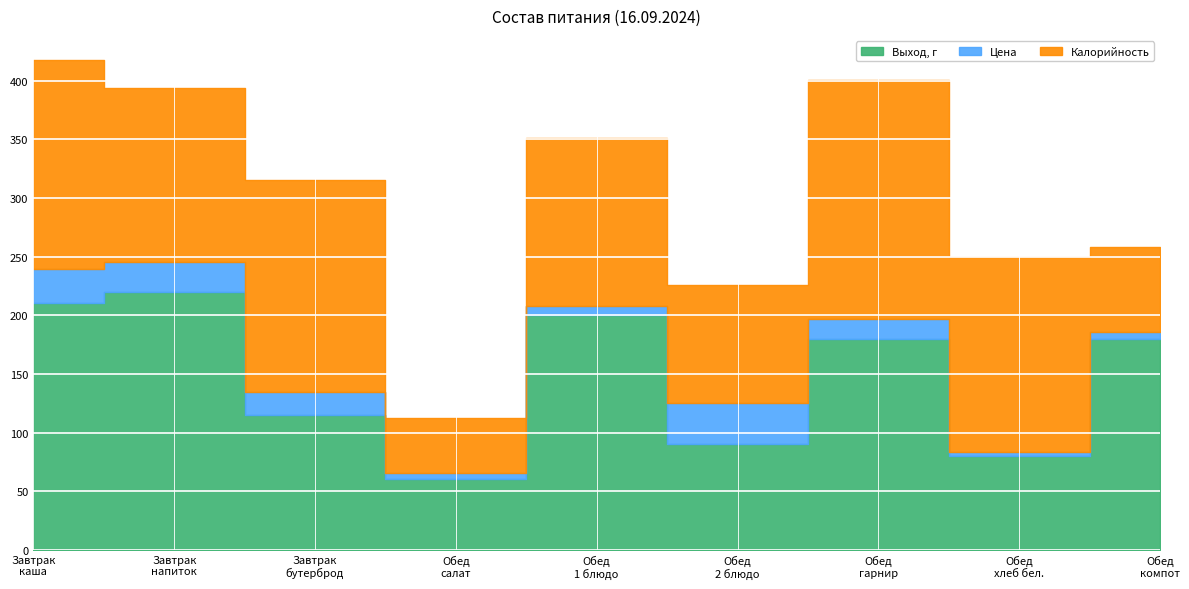

What is the label of the 6th point from the right?

Обед
салат